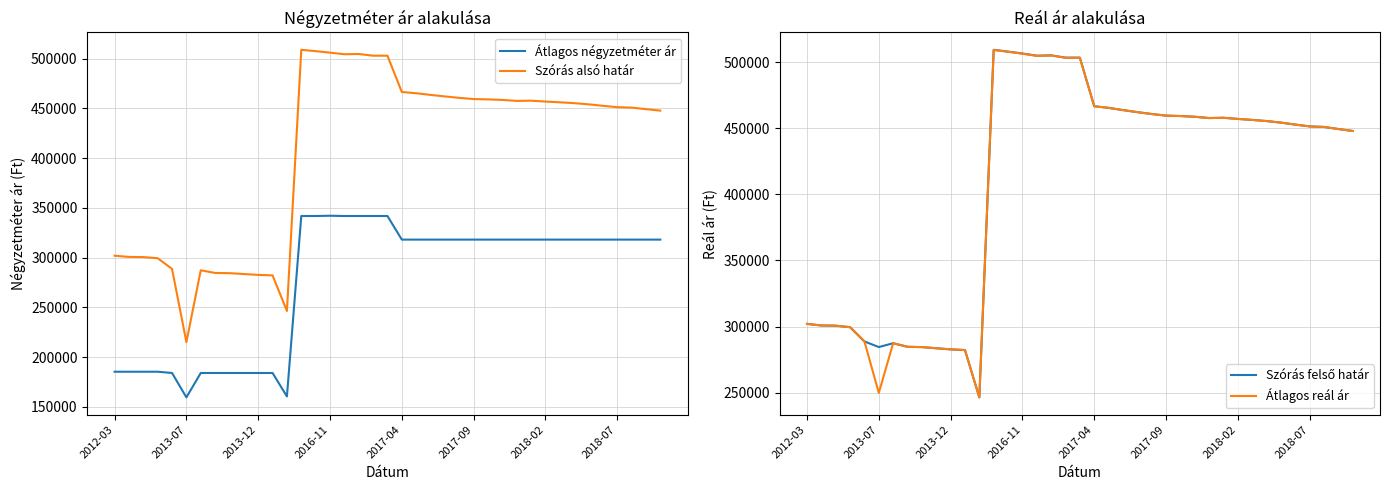

What is the lowest value of the Átlagos reál ár series?

246408